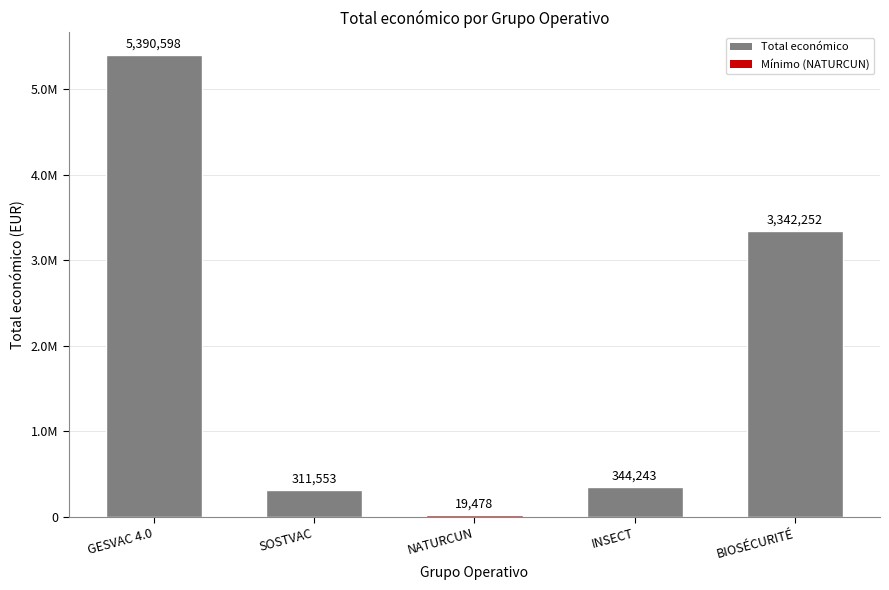

Reading left to right, transcribe all the data shown in this chart.

GESVAC 4.0=5390598	SOSTVAC=311553	NATURCUN=19478	INSECT=344243	BIOSÉCURITÉ=3342252